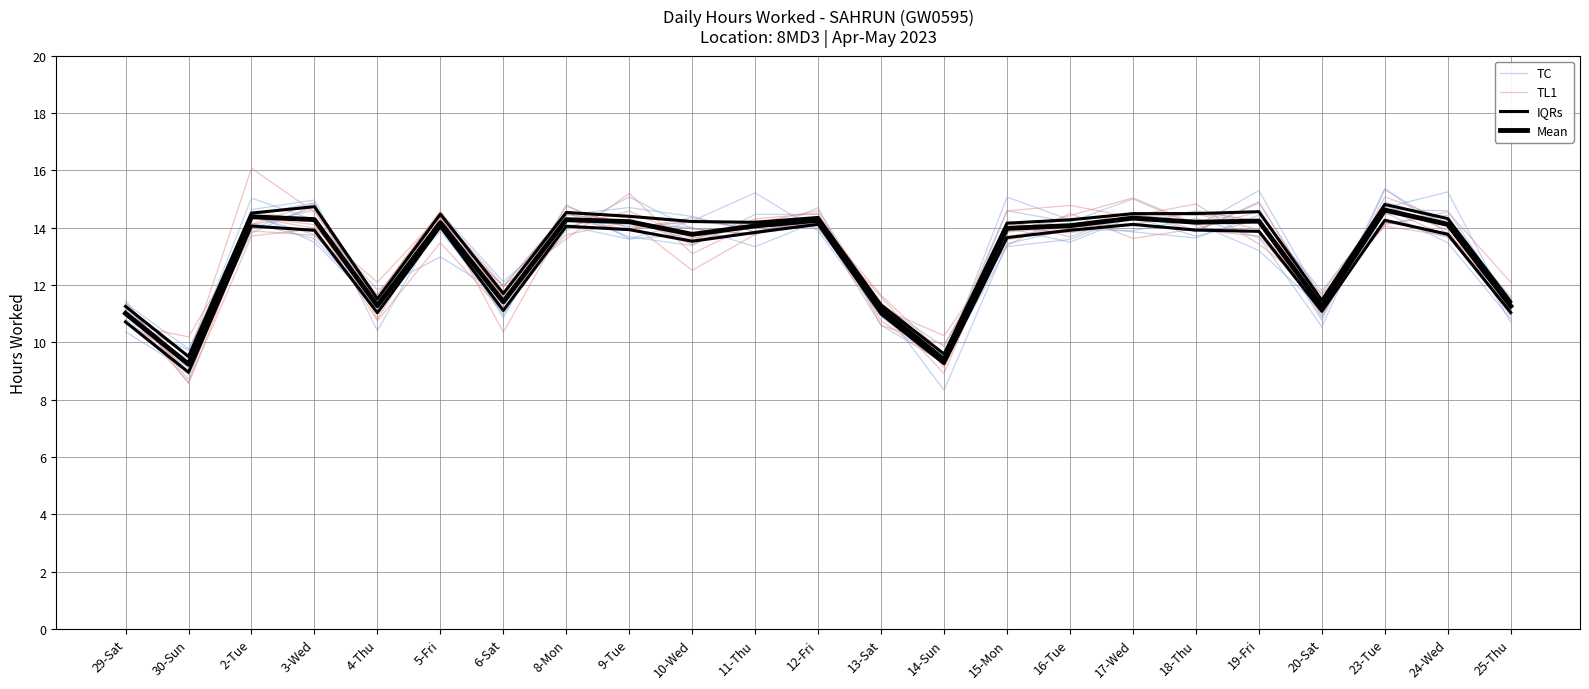

Reading left to right, what are all the values shown in this chart?

TC: 29-Sat=11.2	30-Sun=9.2	2-Tue=14.6	3-Wed=15.0	4-Thu=11.0	5-Fri=14.1	6-Sat=12.0	8-Mon=14.5	9-Tue=14.0	10-Wed=14.2	11-Thu=14.0	12-Fri=14.1	13-Sat=11.3	14-Sun=8.3	15-Mon=13.4	16-Tue=13.9	17-Wed=13.9	18-Thu=14.3	19-Fri=13.7	20-Sat=10.5	23-Tue=15.3	24-Wed=14.0	25-Thu=11.2
TL1: 29-Sat=10.9	30-Sun=9.6	2-Tue=14.6	3-Wed=14.2	4-Thu=10.7	5-Fri=13.5	6-Sat=11.1	8-Mon=14.6	9-Tue=14.3	10-Wed=13.4	11-Thu=14.3	12-Fri=14.5	13-Sat=10.8	14-Sun=9.3	15-Mon=14.2	16-Tue=13.7	17-Wed=14.5	18-Thu=14.4	19-Fri=14.6	20-Sat=11.7	23-Tue=14.1	24-Wed=13.7	25-Thu=11.4
IQRs: 29-Sat=10.7	30-Sun=9.0	2-Tue=14.1	3-Wed=13.9	4-Thu=11.0	5-Fri=14.0	6-Sat=11.1	8-Mon=14.1	9-Tue=13.9	10-Wed=13.5	11-Thu=13.8	12-Fri=14.1	13-Sat=11.0	14-Sun=9.3	15-Mon=13.7	16-Tue=13.9	17-Wed=14.1	18-Thu=13.9	19-Fri=13.9	20-Sat=11.1	23-Tue=14.3	24-Wed=13.8	25-Thu=11.0
Mean: 29-Sat=11.0	30-Sun=9.2	2-Tue=14.4	3-Wed=14.3	4-Thu=11.3	5-Fri=14.2	6-Sat=11.4	8-Mon=14.3	9-Tue=14.2	10-Wed=13.8	11-Thu=14.1	12-Fri=14.3	13-Sat=11.2	14-Sun=9.4	15-Mon=14.0	16-Tue=14.1	17-Wed=14.3	18-Thu=14.2	19-Fri=14.2	20-Sat=11.3	23-Tue=14.6	24-Wed=14.1	25-Thu=11.3